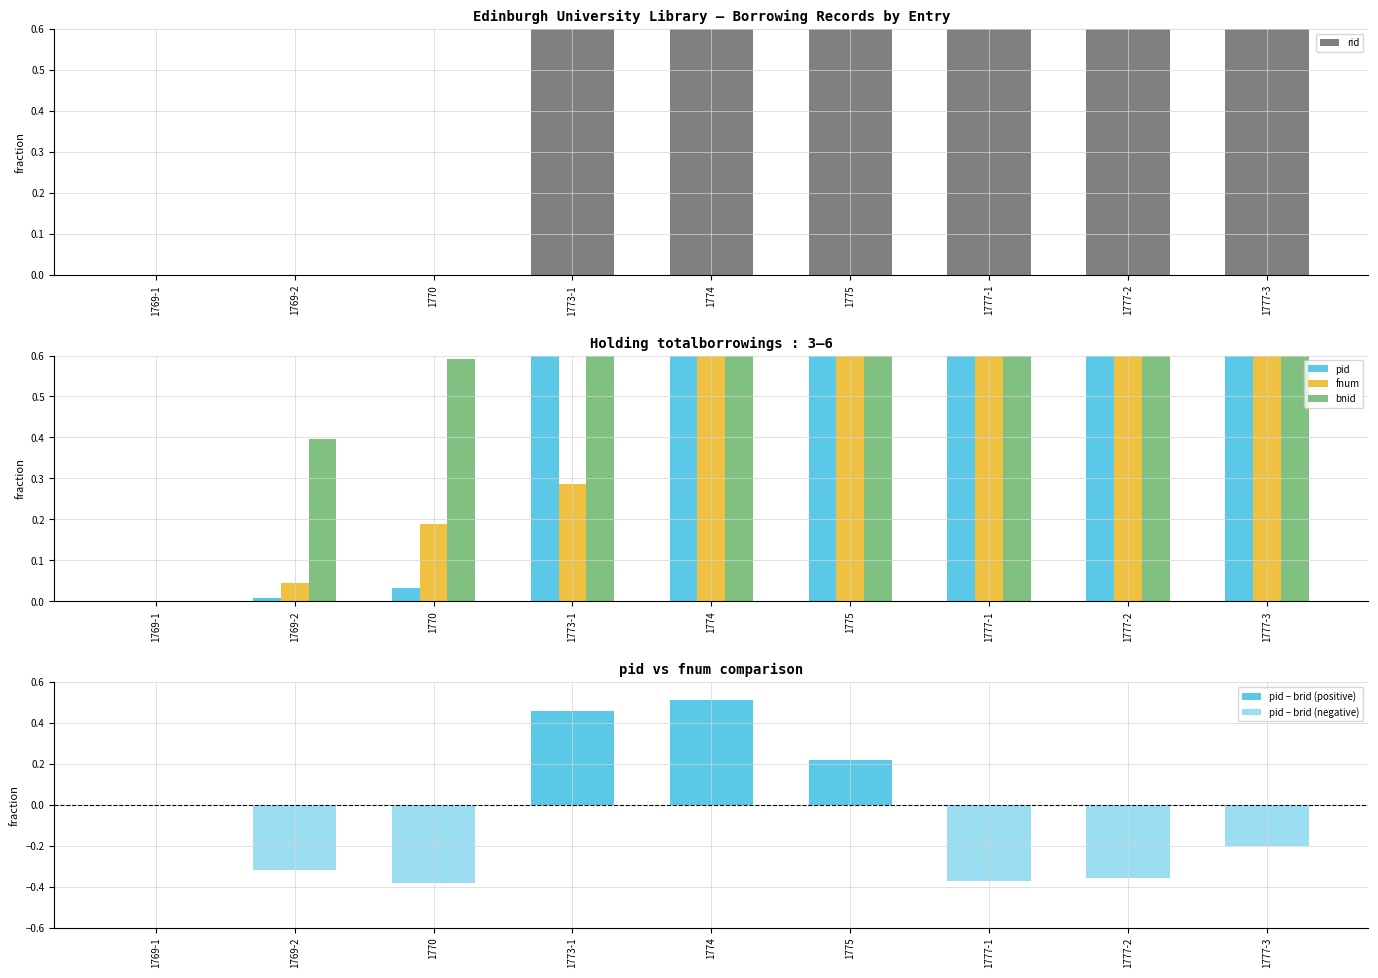

Reading right to left, transcribe all the data shown in this chart.

rid: 1777-3=1.0	1777-2=1.0	1777-1=1.0	1775=0.9	1774=0.9	1773-1=0.9	1770=0.0	1769-2=0.0	1769-1=0.0
pid: 1777-3=0.6	1777-2=0.6	1777-1=0.6	1775=1.0	1774=1.0	1773-1=0.9	1770=0.0	1769-2=0.0	1769-1=0.0
fnum: 1777-3=1.0	1777-2=1.0	1777-1=0.9	1775=0.9	1774=0.7	1773-1=0.3	1770=0.2	1769-2=0.0	1769-1=0.0
bnid: 1777-3=1.0	1777-2=1.0	1777-1=1.0	1775=0.8	1774=0.8	1773-1=0.7	1770=0.6	1769-2=0.4	1769-1=0.0
pid − brid (positive): 1777-3=0.0	1777-2=0.0	1777-1=0.0	1775=0.2	1774=0.5	1773-1=0.5	1770=0.0	1769-2=0.0	1769-1=0.0
pid − brid (negative): 1777-3=-0.2	1777-2=-0.4	1777-1=-0.4	1775=0.0	1774=0.0	1773-1=0.0	1770=-0.4	1769-2=-0.3	1769-1=0.0